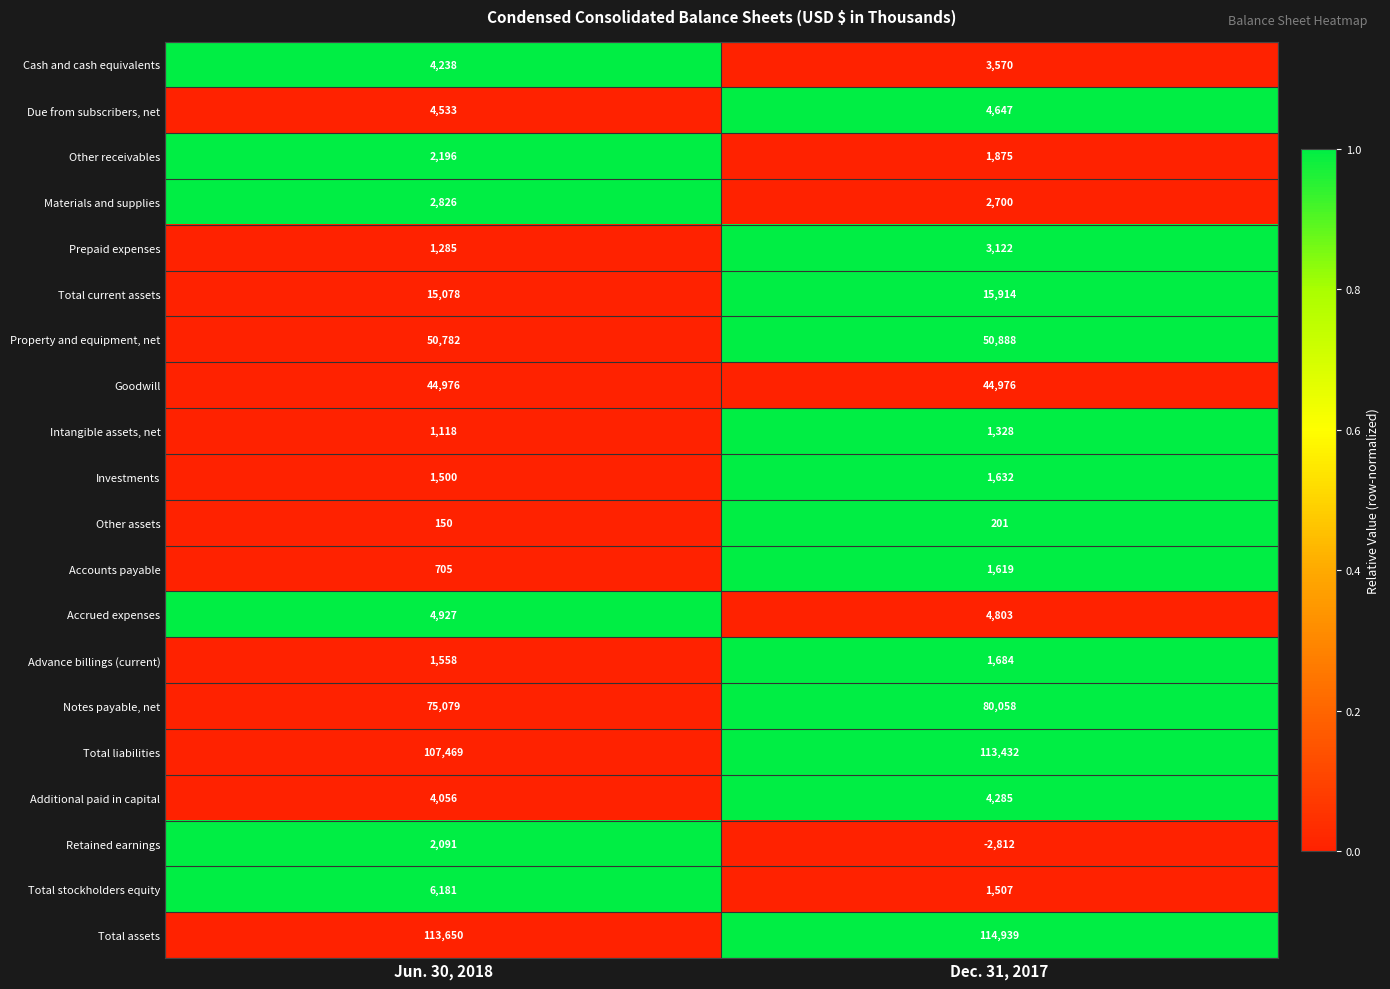

Which category has the highest value across all series?

Dec. 31, 2017